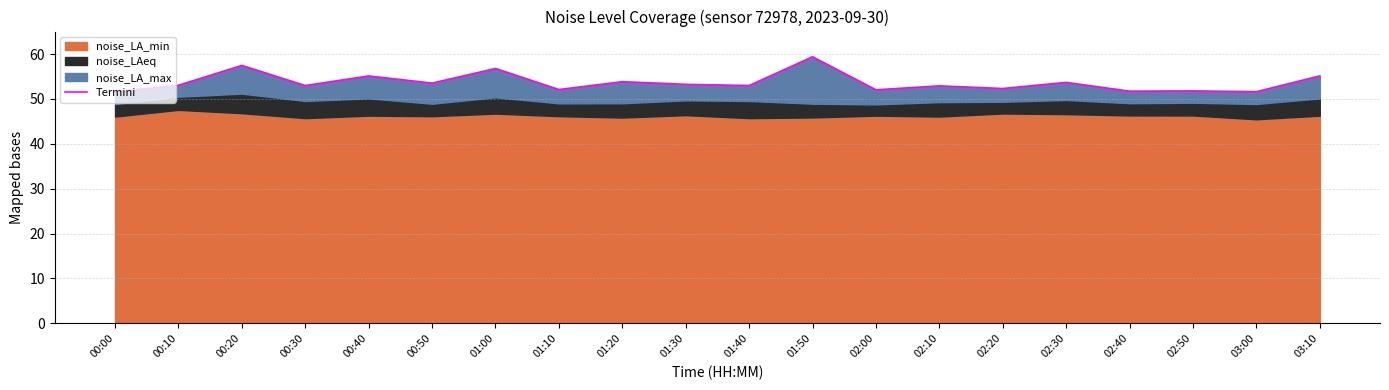

What is the label of the 12th point from the left?

01:50